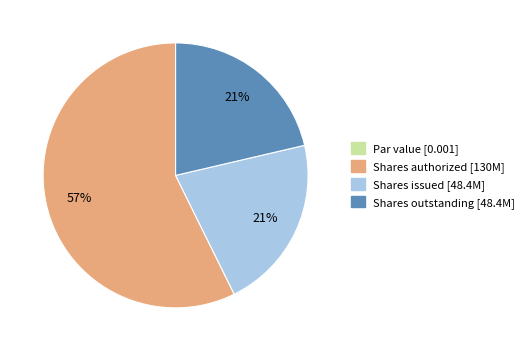

Is it true that Shares issued [48.4M] is 33% of the pie?

False